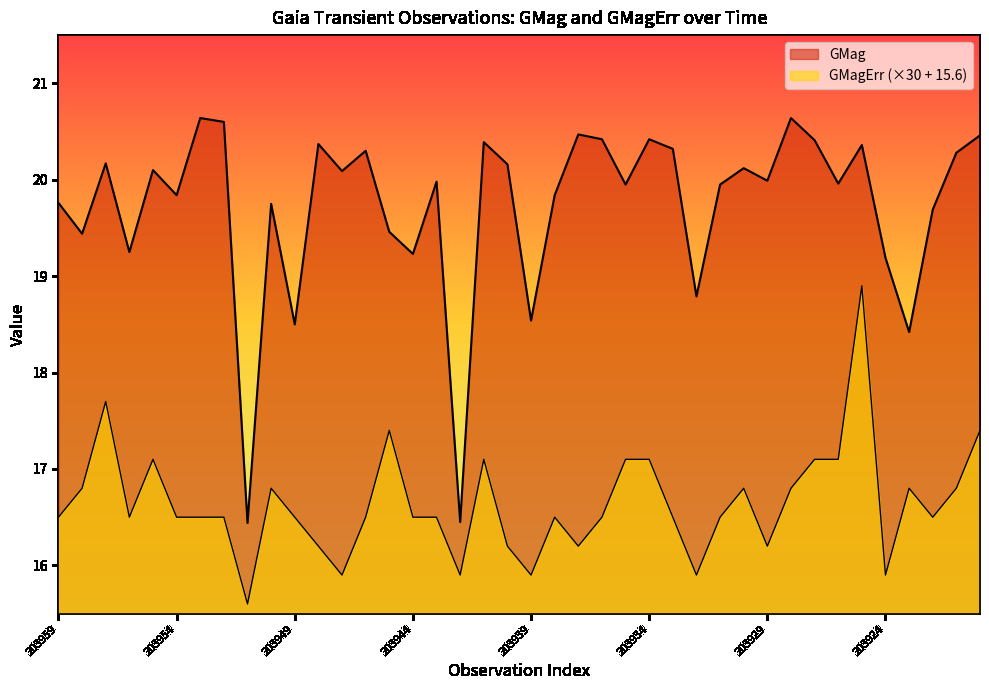

Which series has the largest total across all categories?

GMag